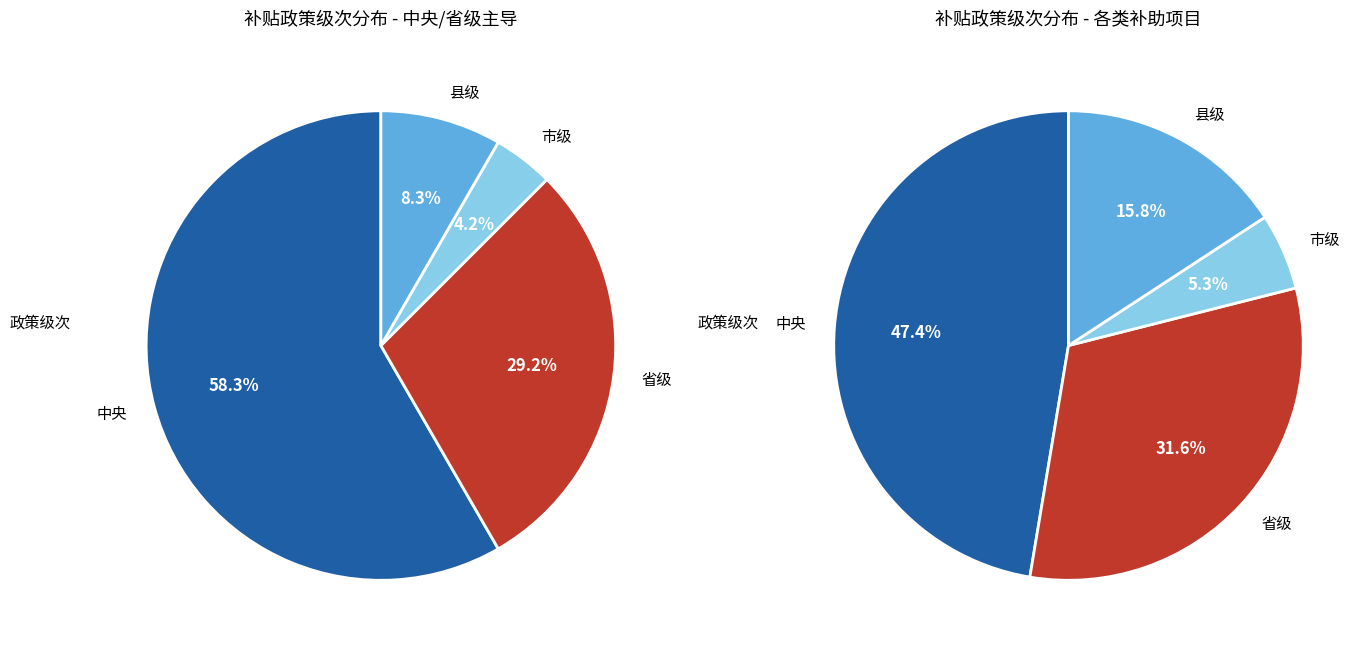

True or false: 0 accounts for 41% of the total.

False